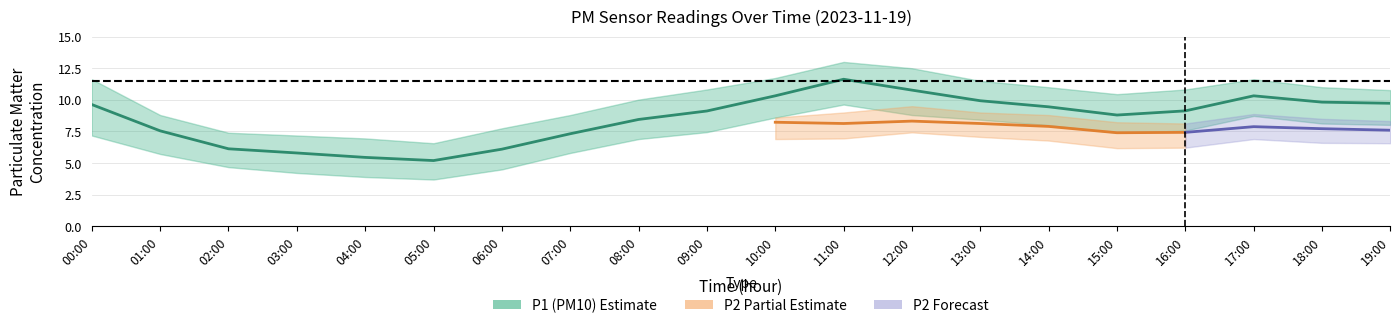

Rank the series by their maximum value, from highest to lowest.

P1_upper, P1, P1_lower, P2_upper, P2, P2_lower